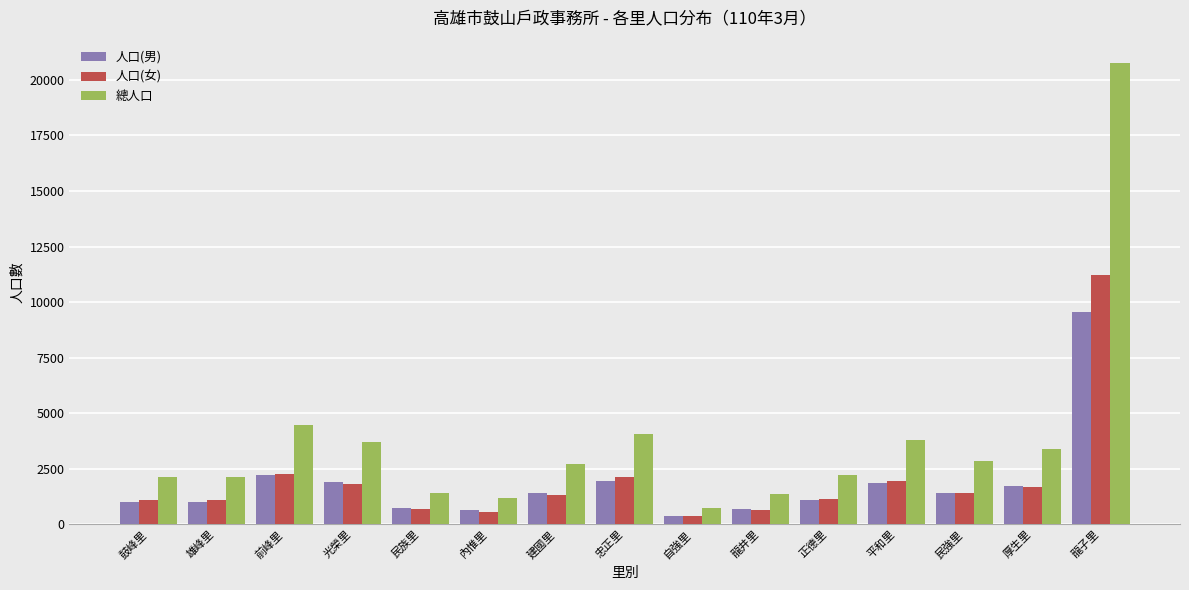

True or false: 人口(男) has a value of 1145 at 平和里.

False